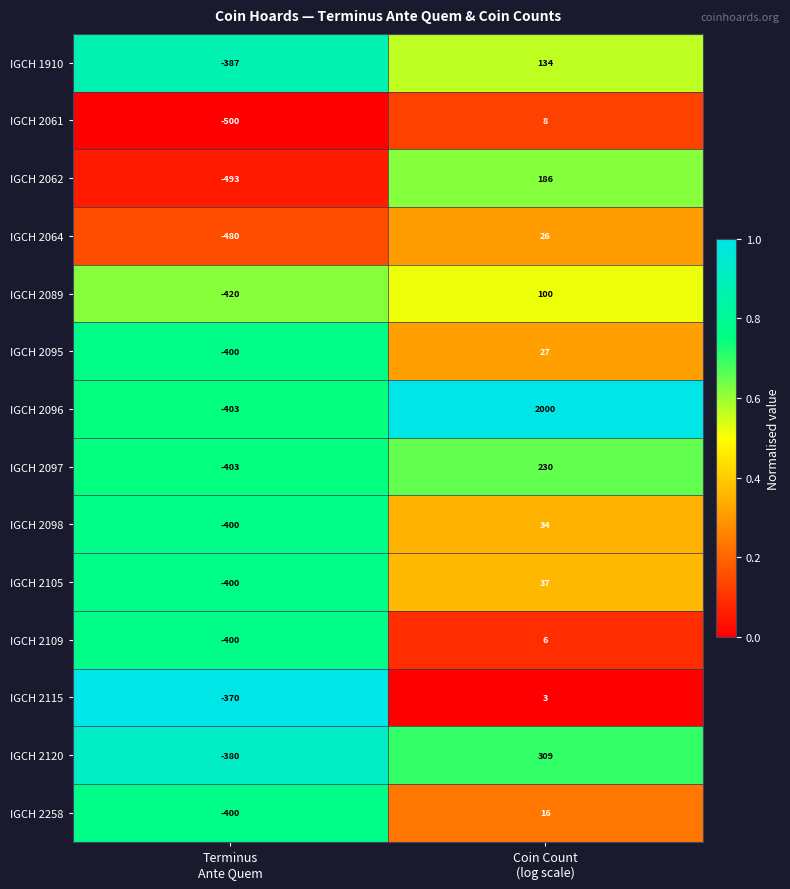

Which category has the highest value across all series?

Coin Count
(log scale)